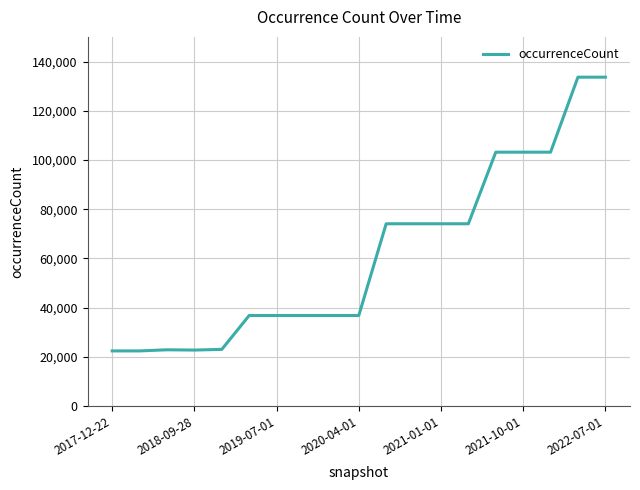

What is the maximum value shown in the chart?

133633